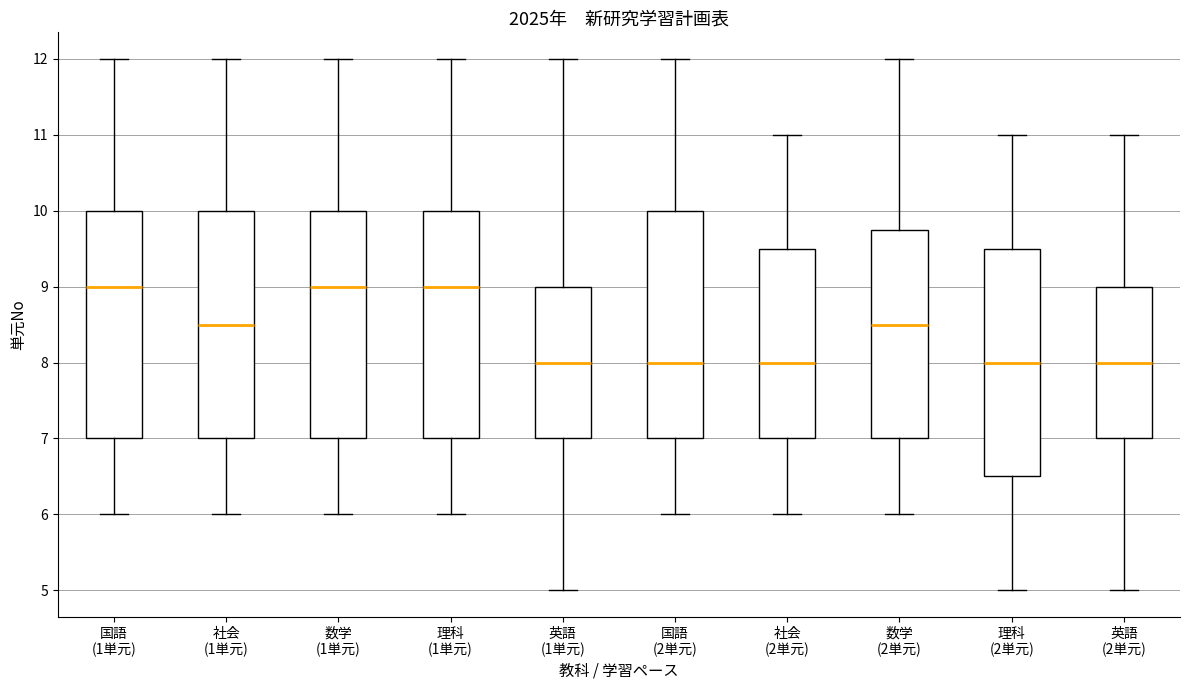

Reading left to right, transcribe this box plot: for each box, give where its median line is, the range the box spans, and where its two whiskers end, as read against the y-axis. The values are not printed on the chart, so give them approximately, as read against the axis.

国語 (1単元): median 9.0, box 7.0 to 10.0, whiskers 6.0 to 12.0
社会 (1単元): median 8.5, box 7.0 to 10.0, whiskers 6.0 to 12.0
数学 (1単元): median 9.0, box 7.0 to 10.0, whiskers 6.0 to 12.0
理科 (1単元): median 9.0, box 7.0 to 10.0, whiskers 6.0 to 12.0
英語 (1単元): median 8.0, box 7.0 to 9.0, whiskers 5.0 to 12.0
国語 (2単元): median 8.0, box 7.0 to 10.0, whiskers 6.0 to 12.0
社会 (2単元): median 8.0, box 7.0 to 9.5, whiskers 6.0 to 11.0
数学 (2単元): median 8.5, box 7.0 to 9.8, whiskers 6.0 to 12.0
理科 (2単元): median 8.0, box 6.5 to 9.5, whiskers 5.0 to 11.0
英語 (2単元): median 8.0, box 7.0 to 9.0, whiskers 5.0 to 11.0